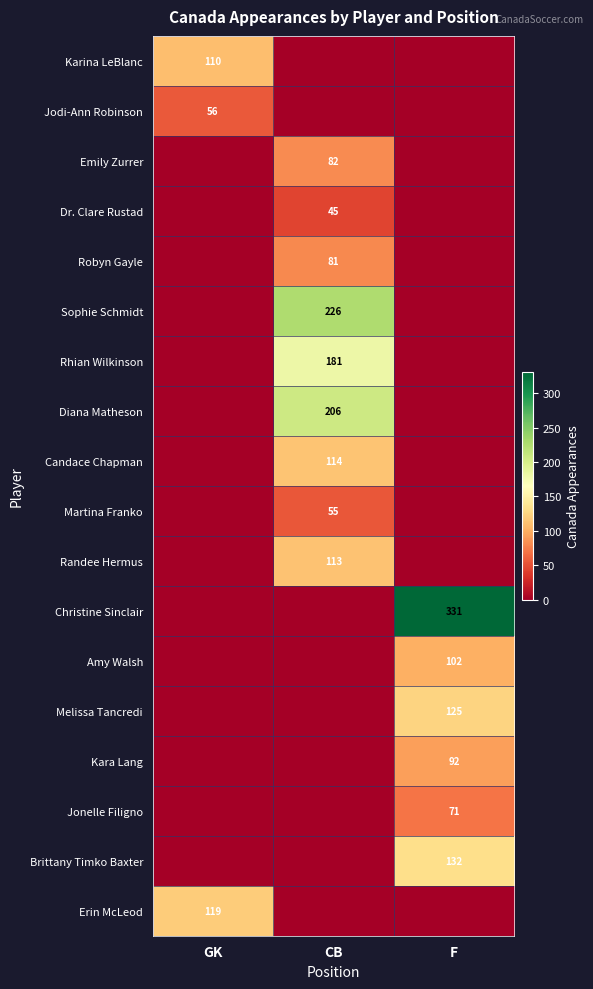

Which has a higher value, CB or F?

CB